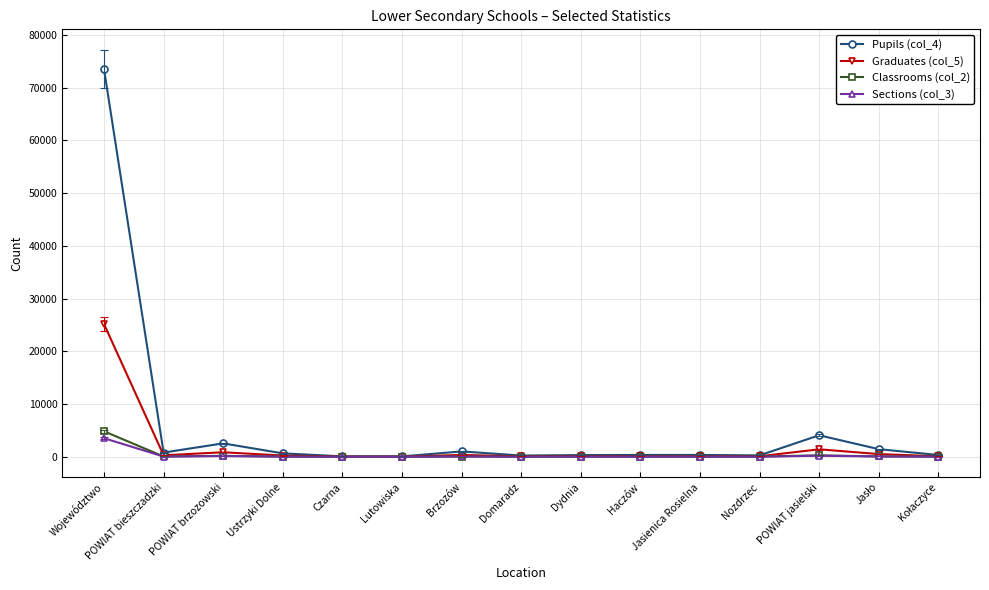

How many categories are shown in the chart?

15